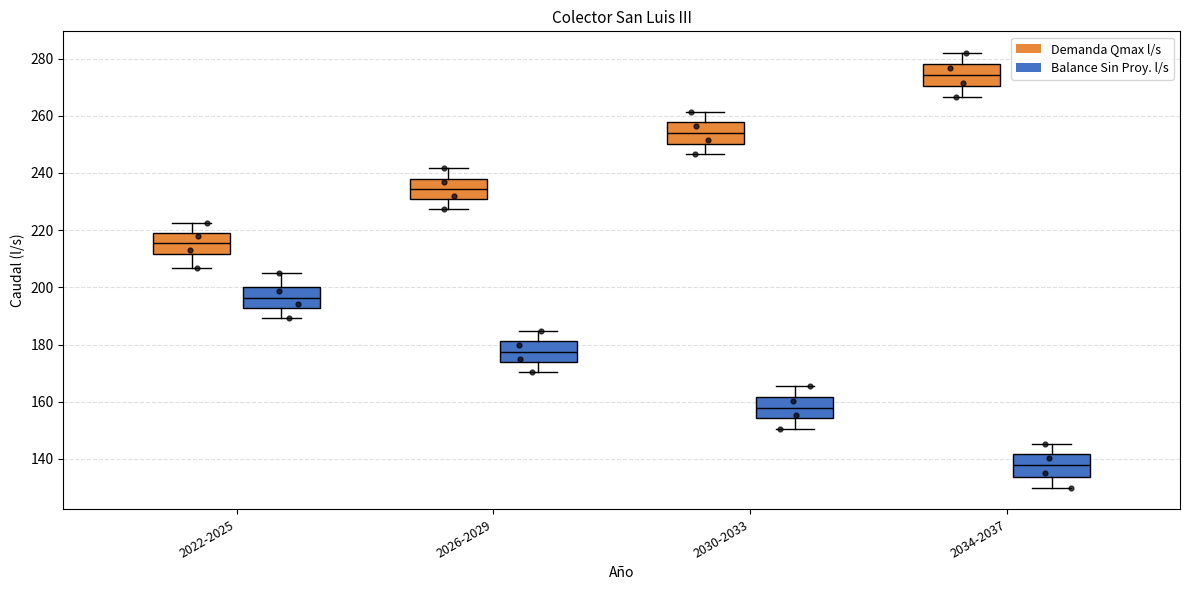

Reading left to right, read every box against the y-axis: the position of its median line, the range the box covers, and the ends of its whiskers. The values are not printed on the chart, so give them approximately, as read against the axis.

2022-2025 (Demanda Qmax l/s): median 216, box 212 to 220, whiskers 206 to 222
2022-2025 (Balance Sin Proy. l/s): median 196, box 192 to 200, whiskers 190 to 204
2026-2029 (Demanda Qmax l/s): median 234, box 230 to 238, whiskers 228 to 242
2026-2029 (Balance Sin Proy. l/s): median 178, box 174 to 182, whiskers 170 to 184
2030-2033 (Demanda Qmax l/s): median 254, box 250 to 258, whiskers 246 to 262
2030-2033 (Balance Sin Proy. l/s): median 158, box 154 to 162, whiskers 150 to 166
2034-2037 (Demanda Qmax l/s): median 274, box 270 to 278, whiskers 266 to 282
2034-2037 (Balance Sin Proy. l/s): median 138, box 134 to 142, whiskers 130 to 146